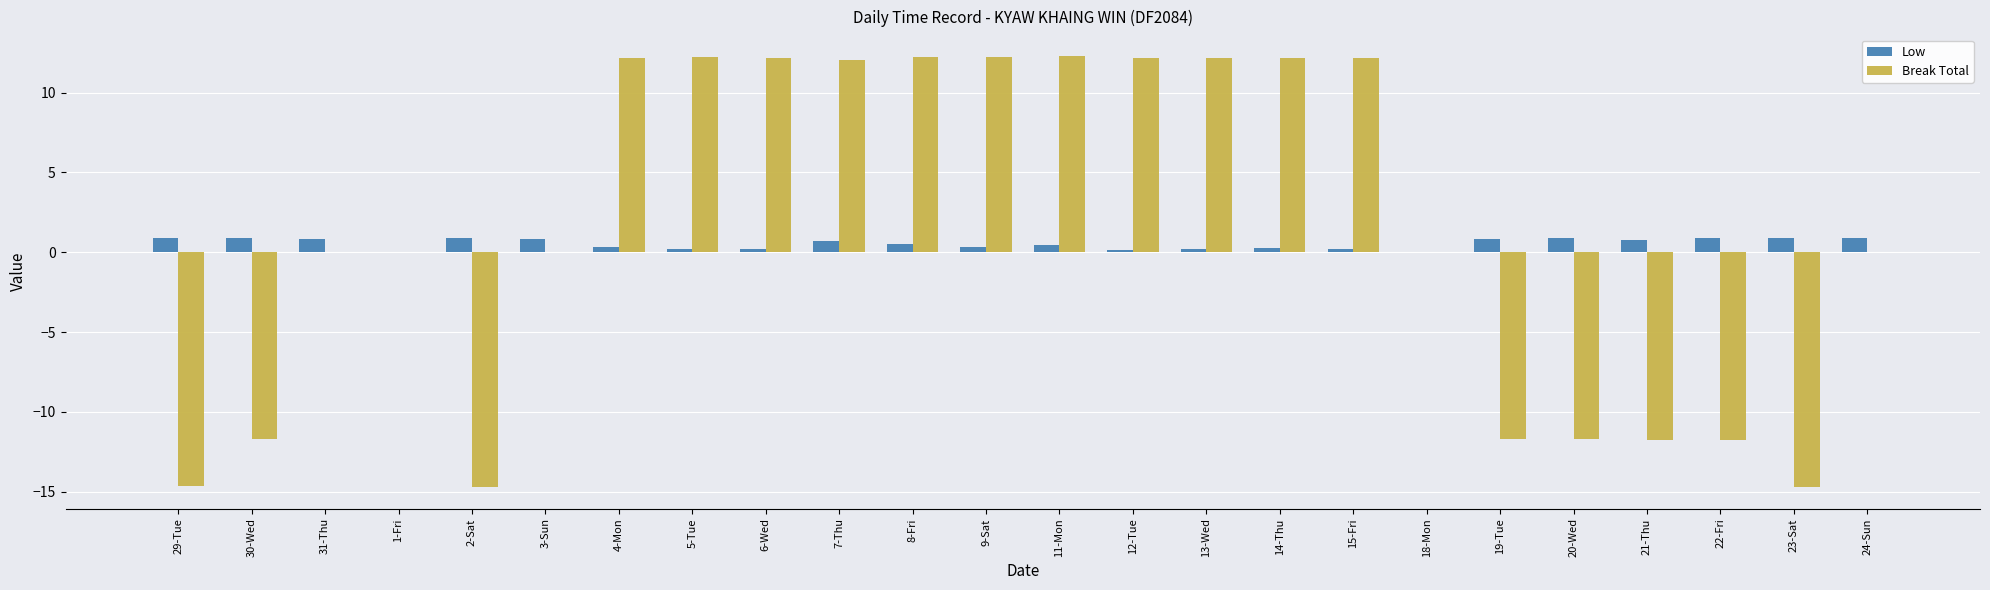

The value of Low at 9-Sat is 0.3. True or false?

True